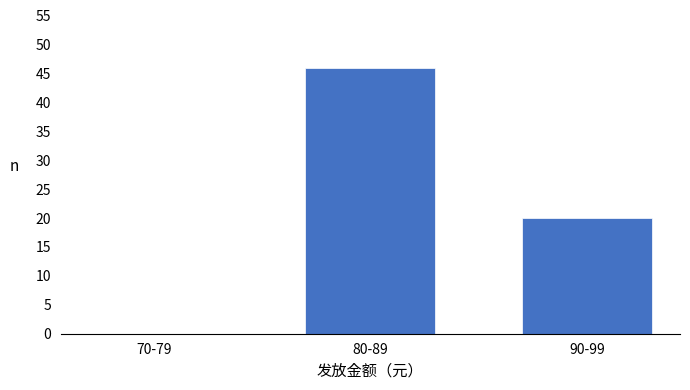

Reading right to left, extract all data points from this chart.

90-99=20	80-89=46	70-79=0